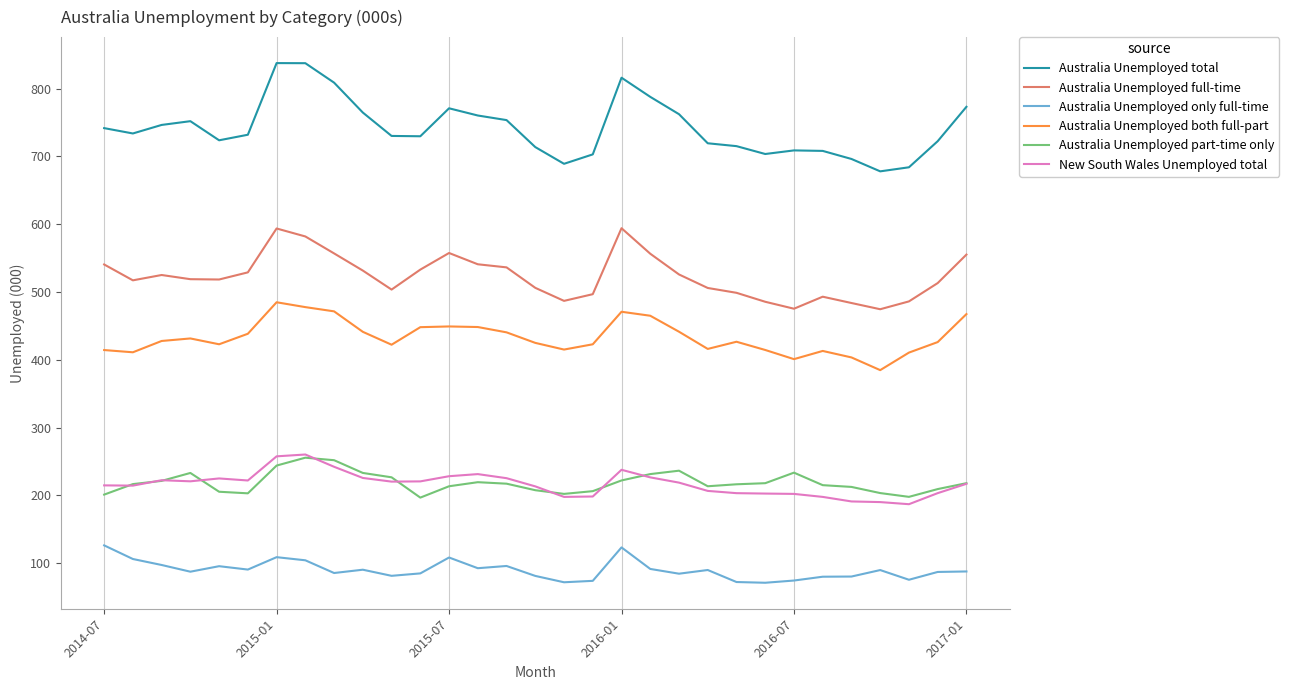

What is the smallest value displayed?

71.1